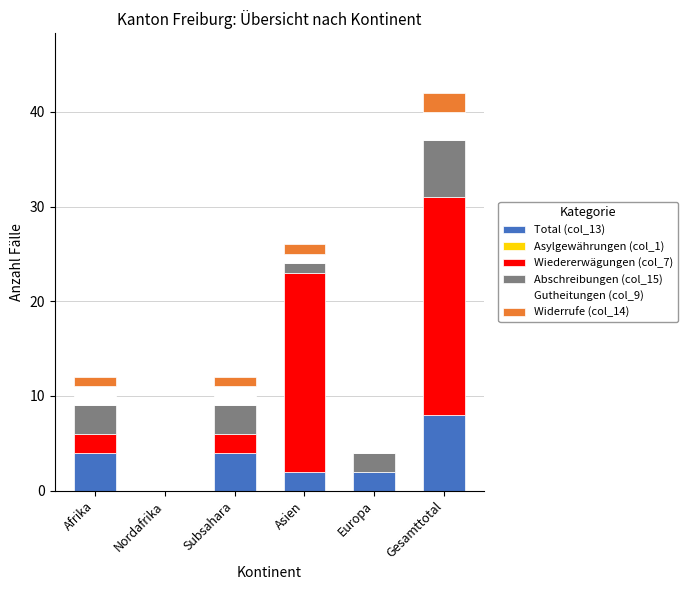

How many distinct data groups are displayed?

5